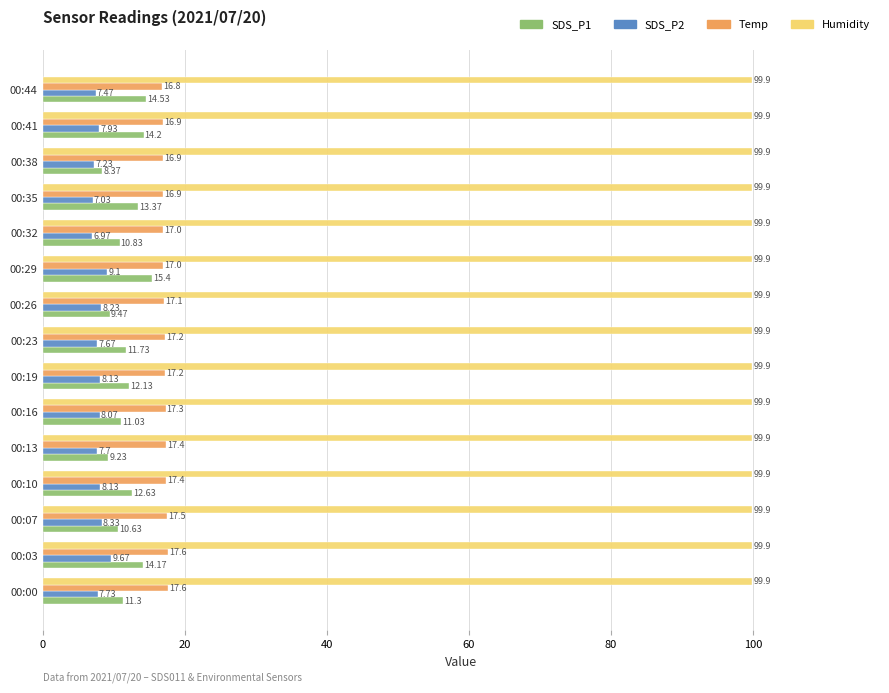

How many values in the SDS_P1 series are below 11?

5